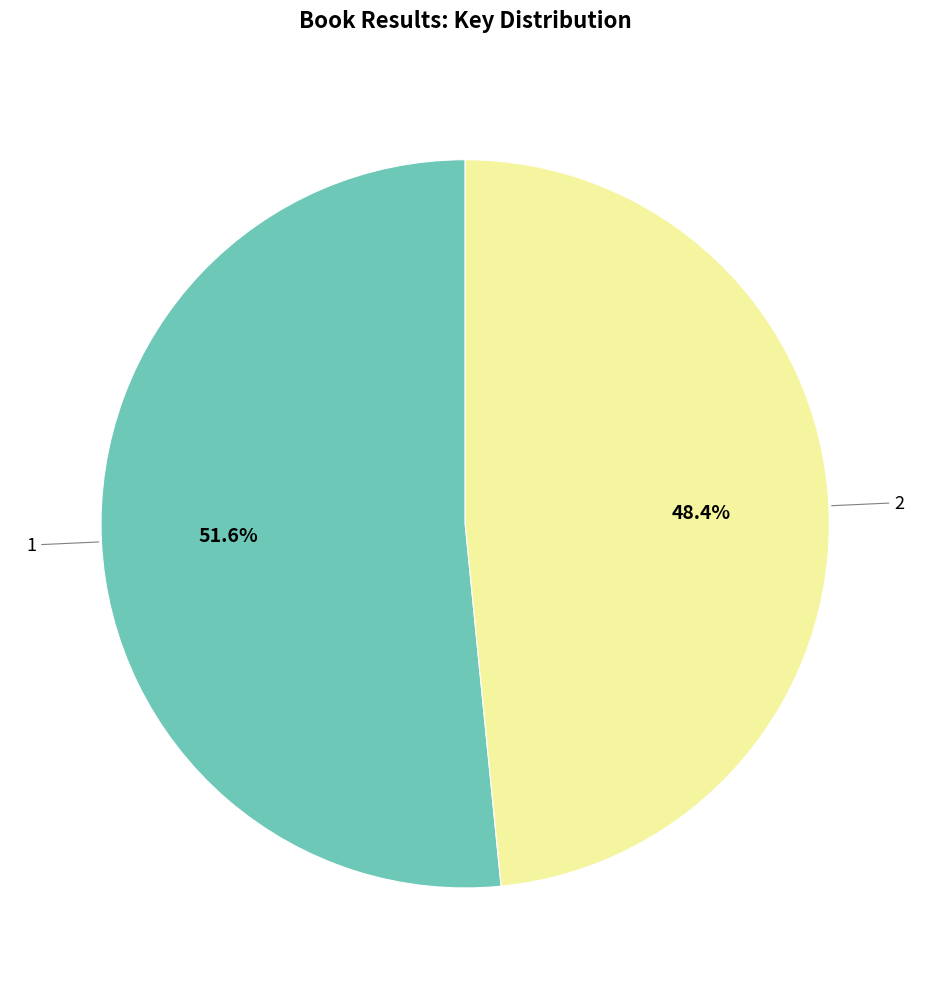

Between 2 and 1, which is larger?

1